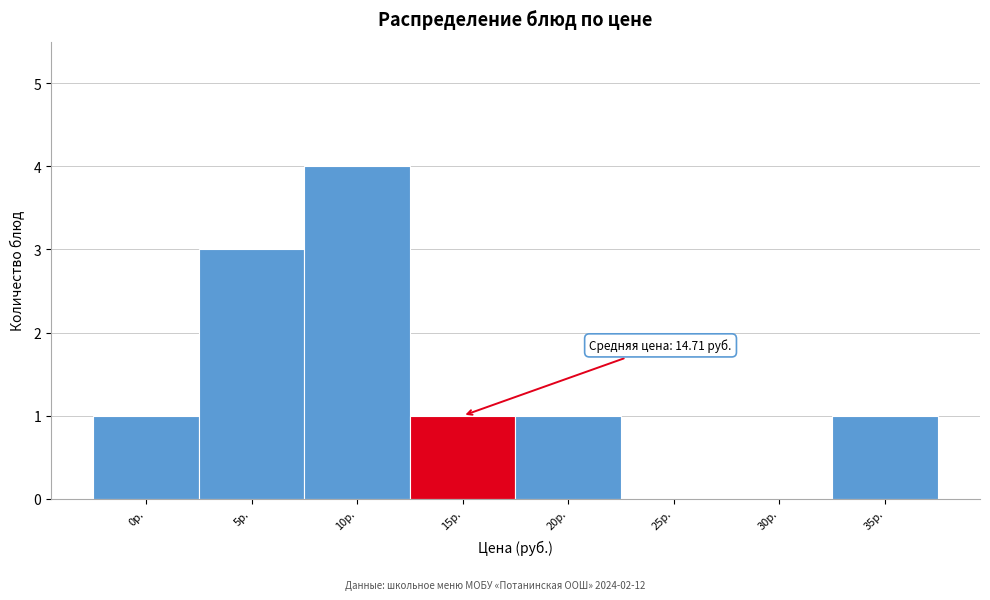

Reading left to right, what are all the values shown in this chart?

0р.=1	5р.=3	10р.=4	15р.=1	20р.=1	25р.=0	30р.=0	35р.=1